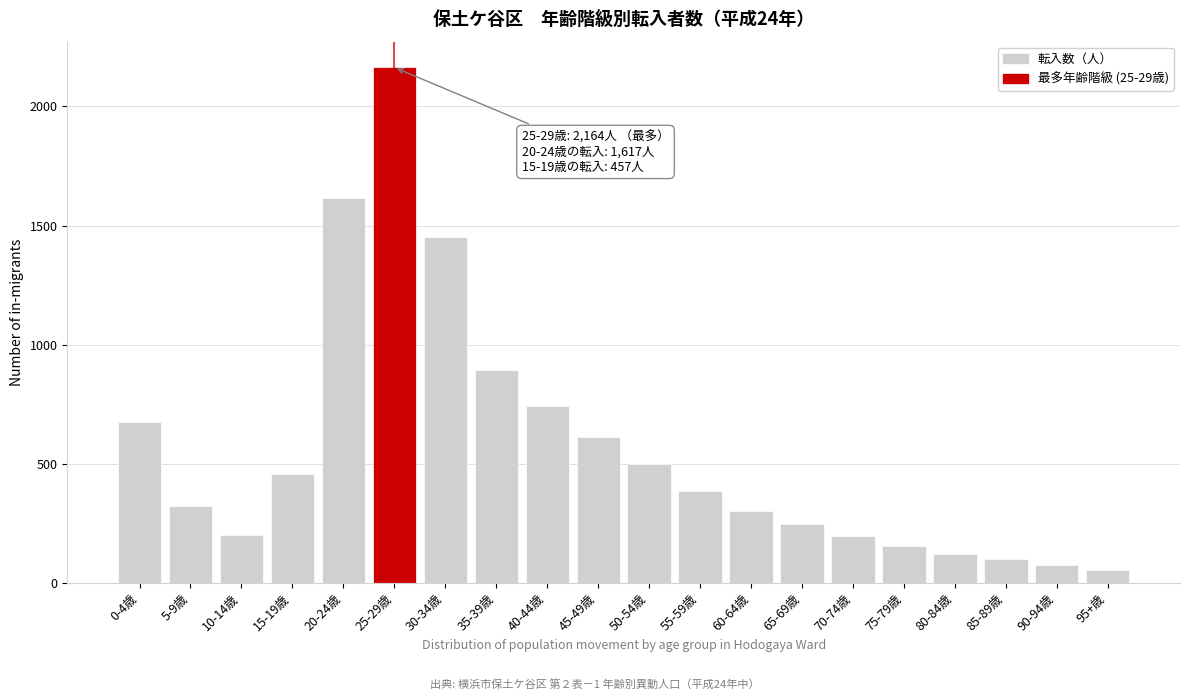

Where is the data nearest to the value 1109?

35-39歳